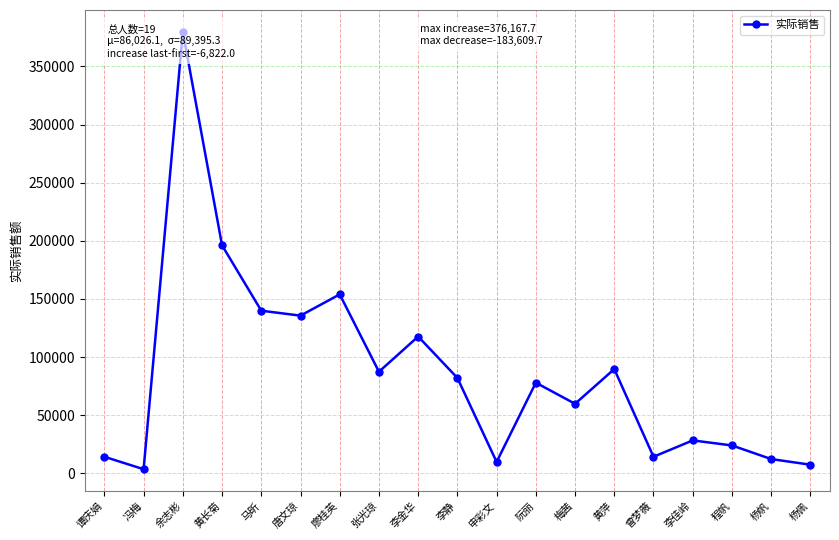

How many lines are shown in the chart?

1